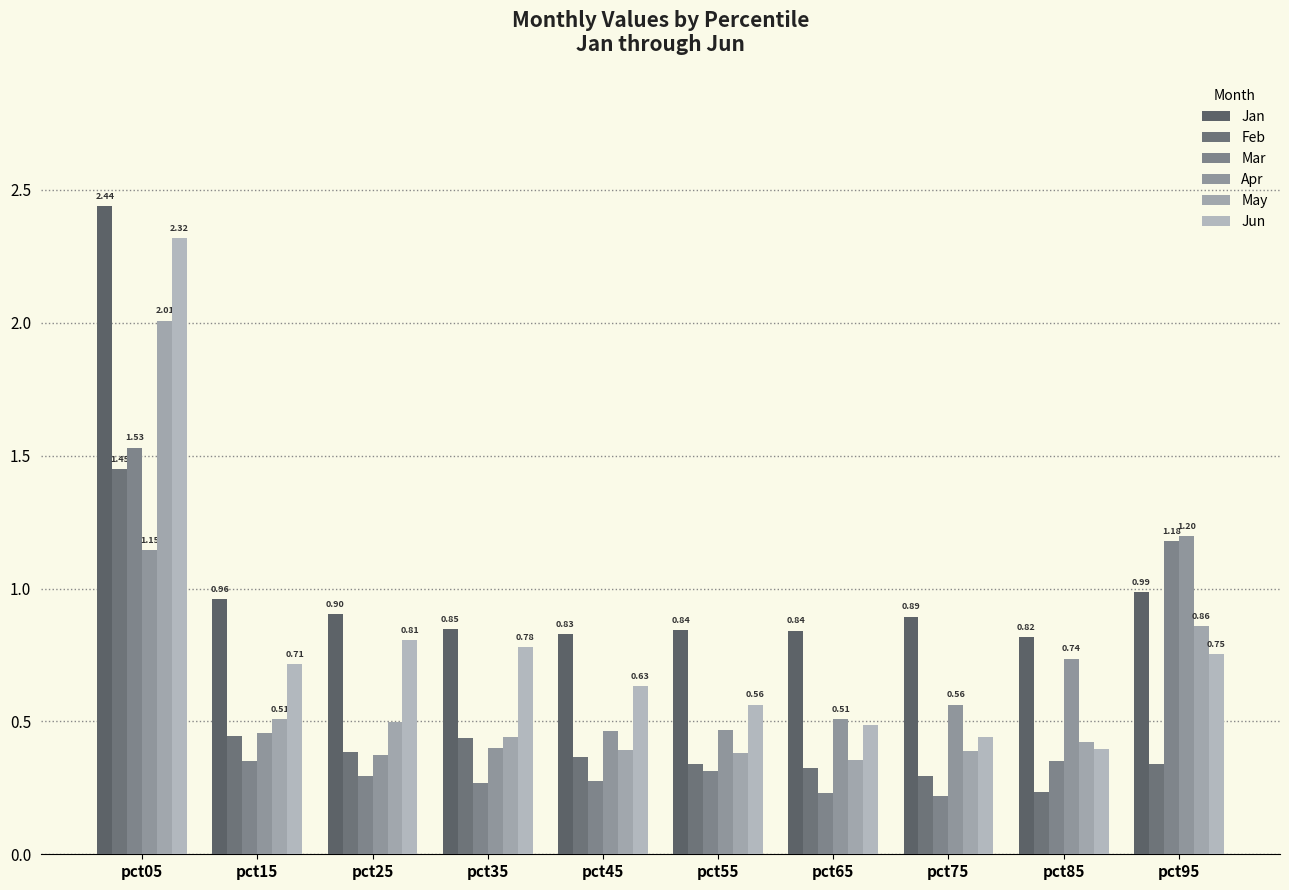

The value of Jan at pct35 is 1.4. True or false?

False